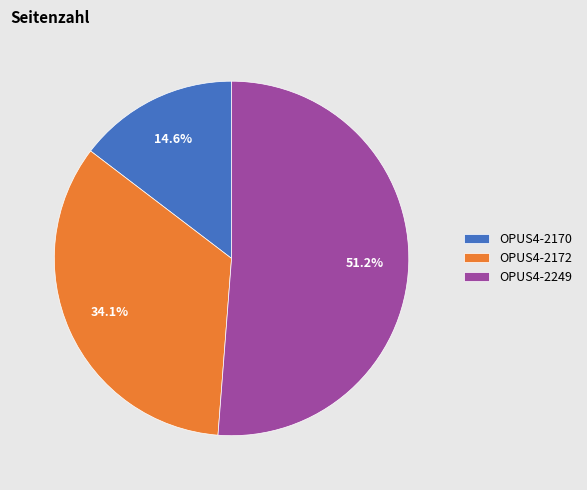

Rank the categories by value from lowest to highest.

OPUS4-2170, OPUS4-2172, OPUS4-2249